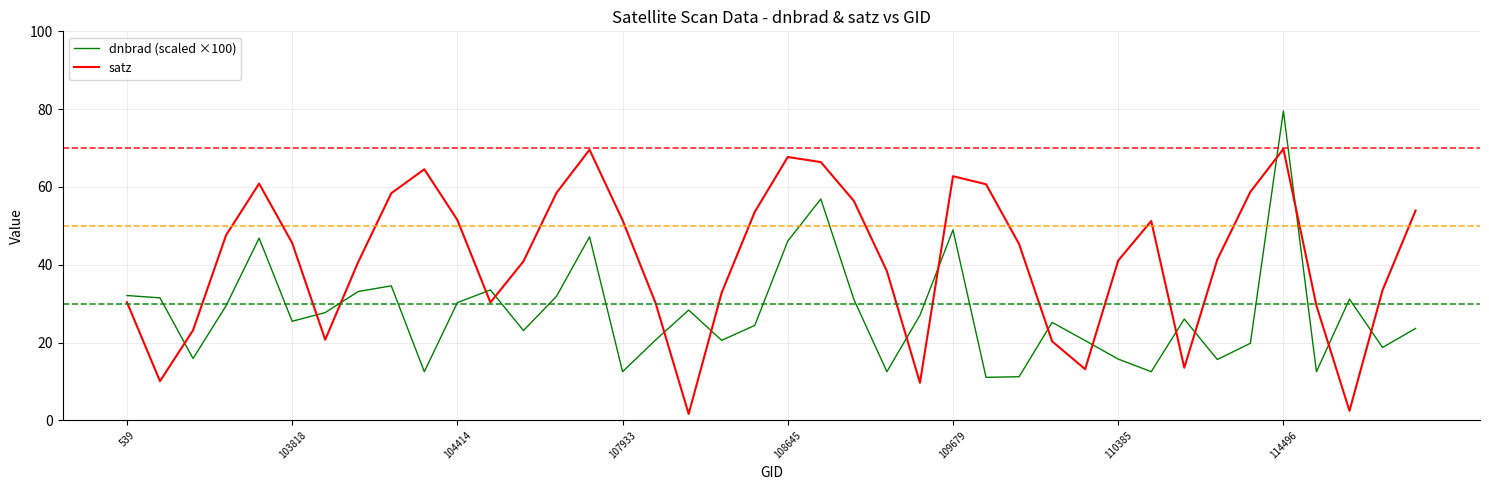

What is the maximum value for dnbrad (scaled ×100)?

79.5